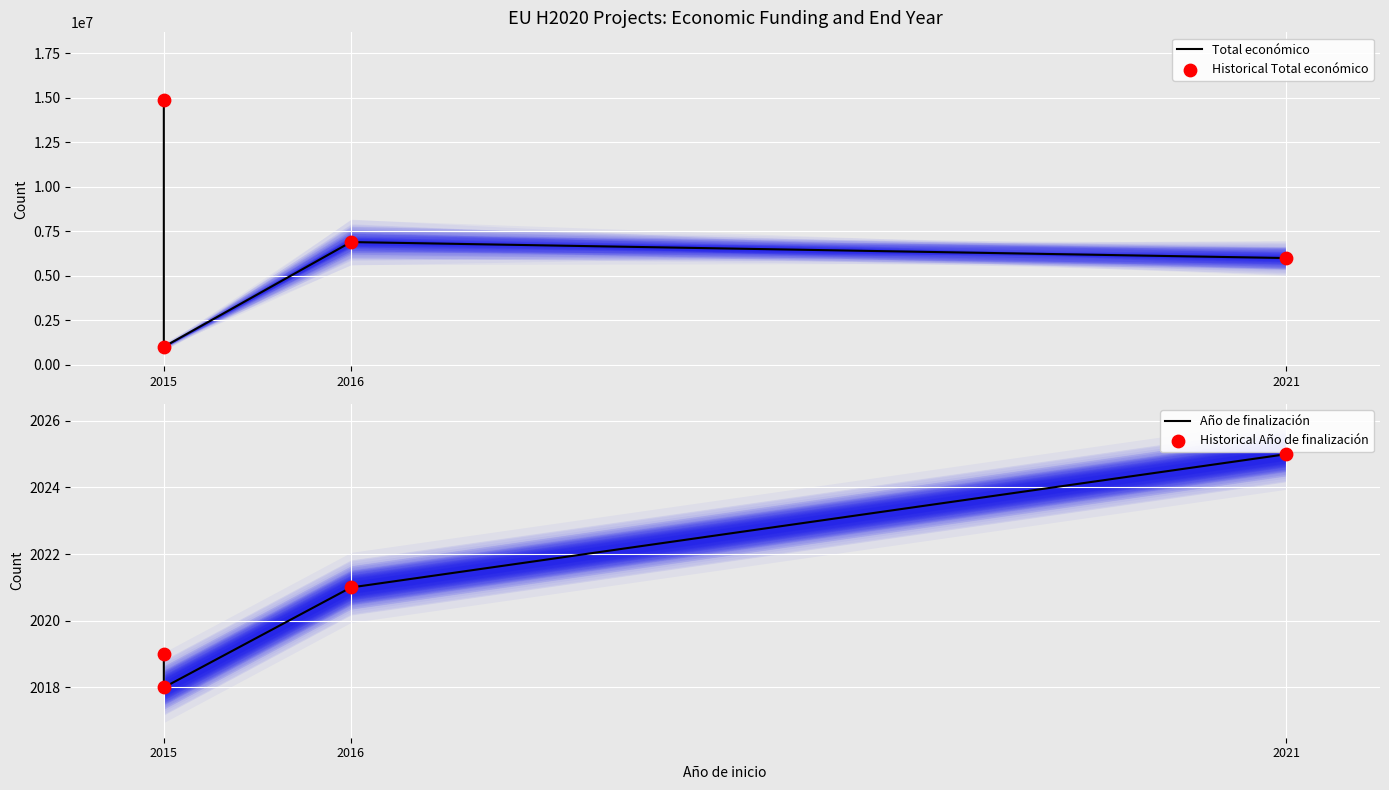

What are all the series names shown in the legend?

Total económico, Historical Total económico, Año de finalización, Historical Año de finalización